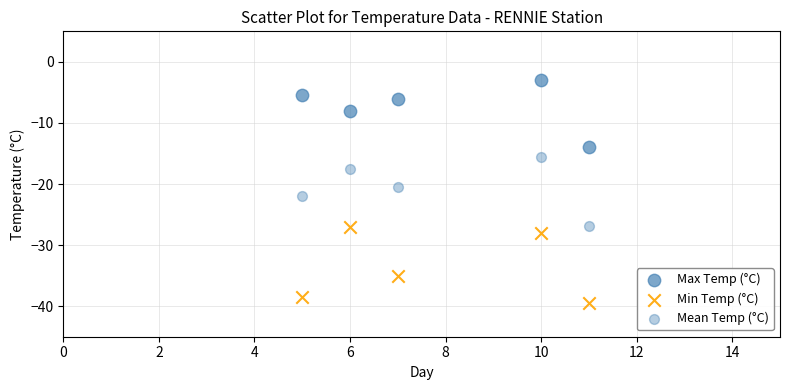

How many points are shown in the scatter plot?

15